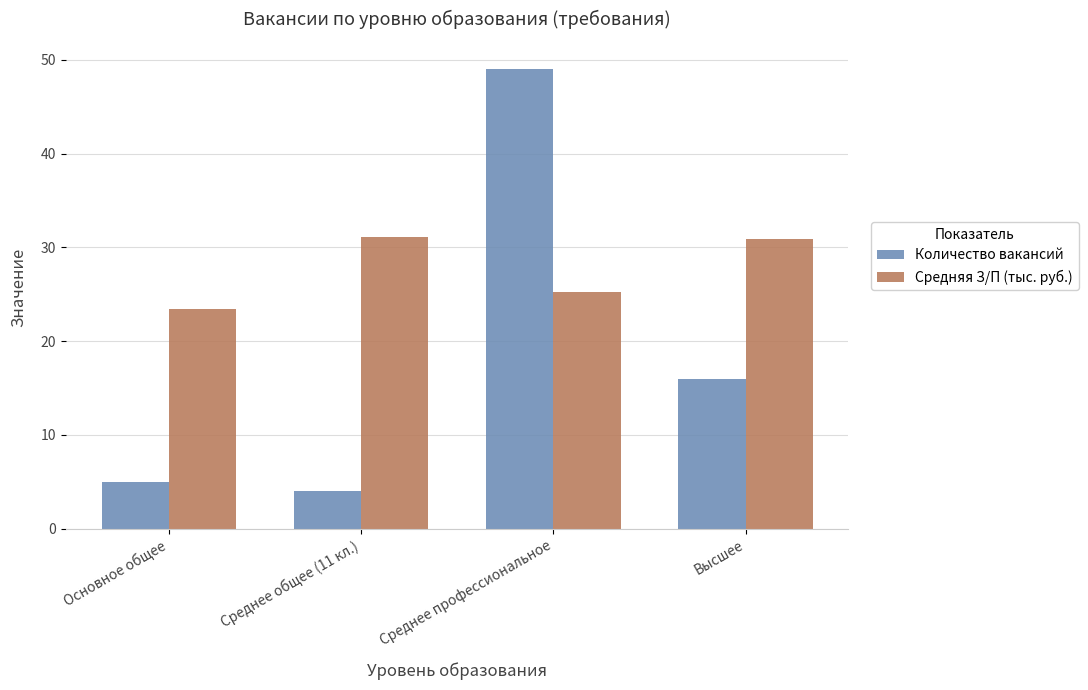

What is the label of the 3rd bar from the right?

Среднее общее (11 кл.)